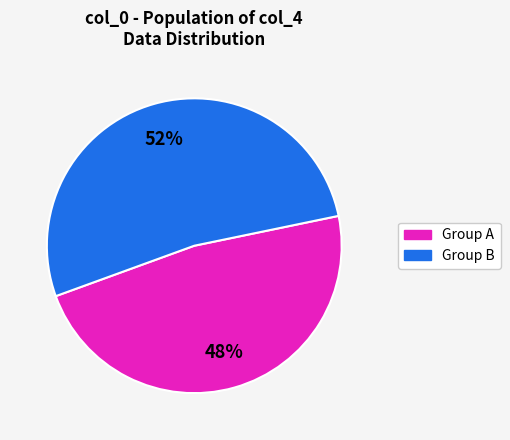

To the nearest percent, what is the average slice percentage?

50%